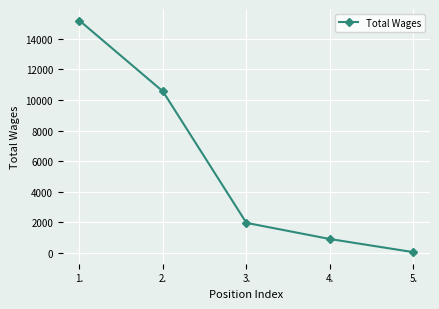

What is the ratio of the value at 2. to the value at 5.?

192.0